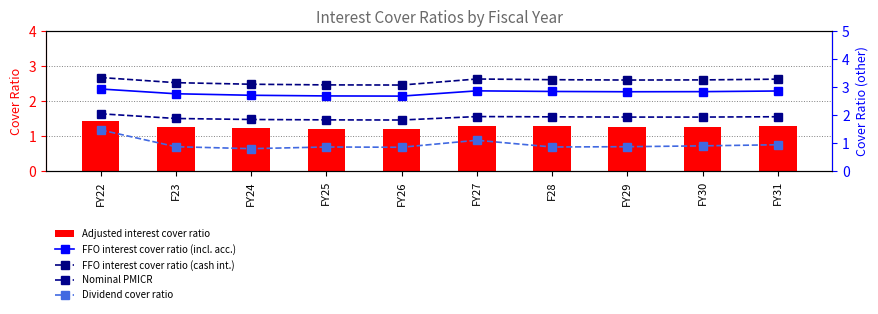

What is the minimum value shown in the chart?

0.8